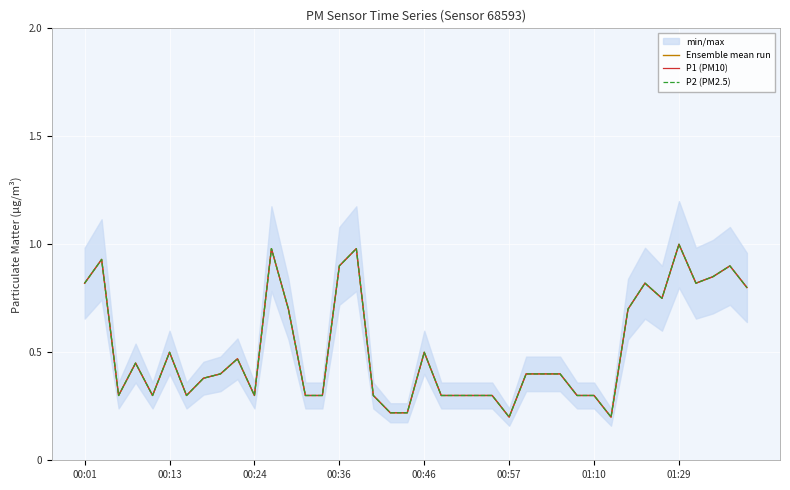

What is the minimum value shown in the chart?

0.2